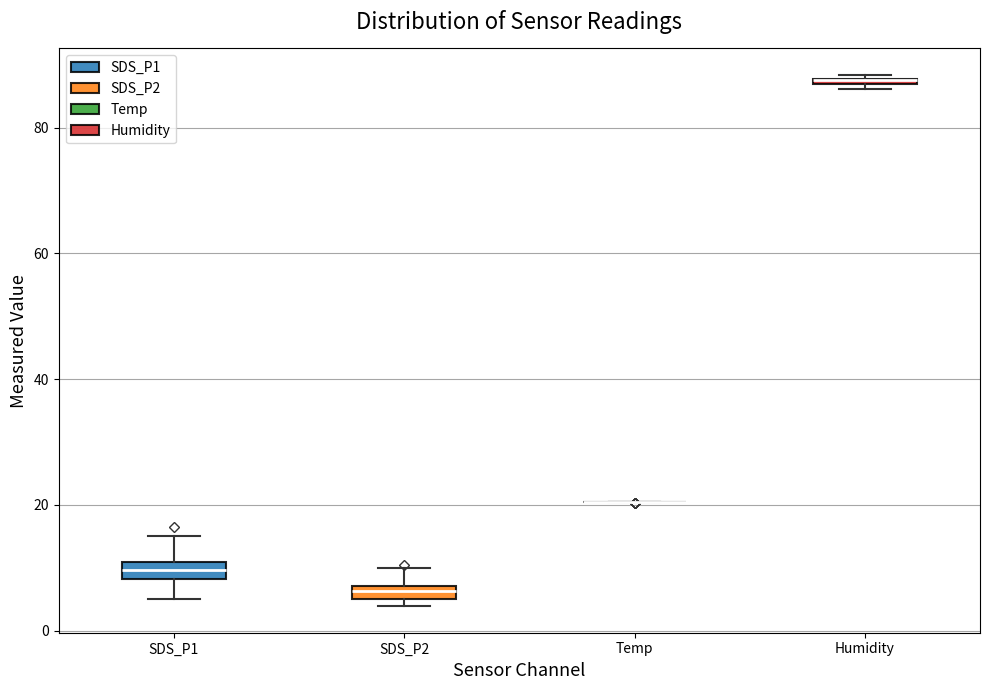

Where is the upper edge of the box for SDS_P1 on the y-axis? The values are not printed on the chart, so give them approximately, as read against the axis.

10